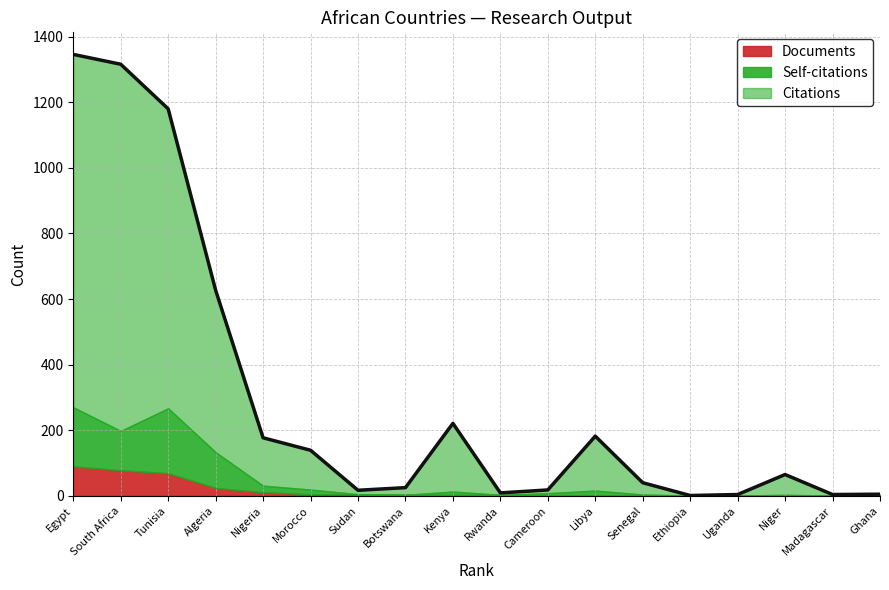

How many distinct data groups are displayed?

3